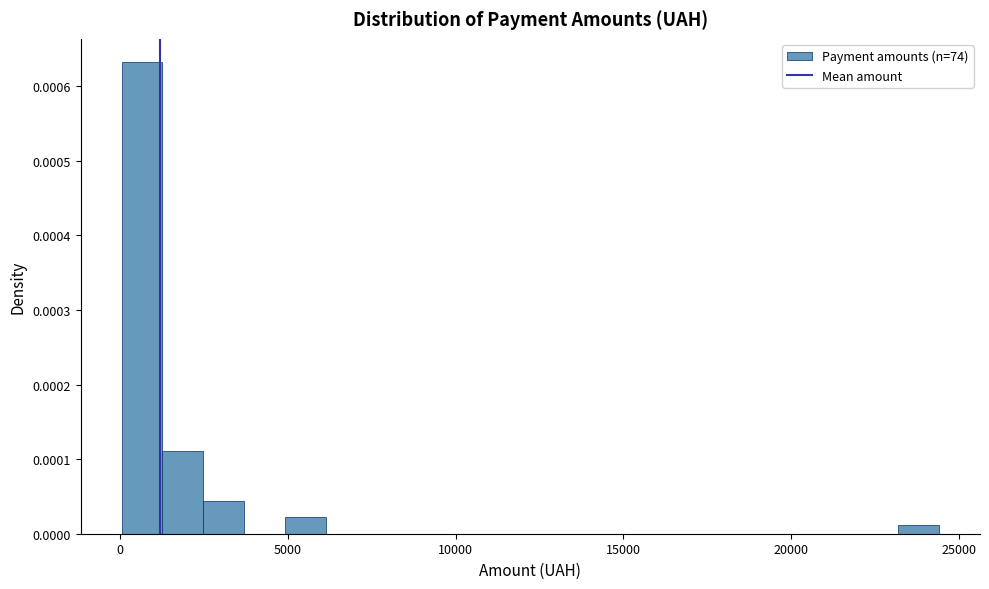

Around what value on the x-axis is the tallest bar? Give the approximate position of its centre, as read against the axis.

500